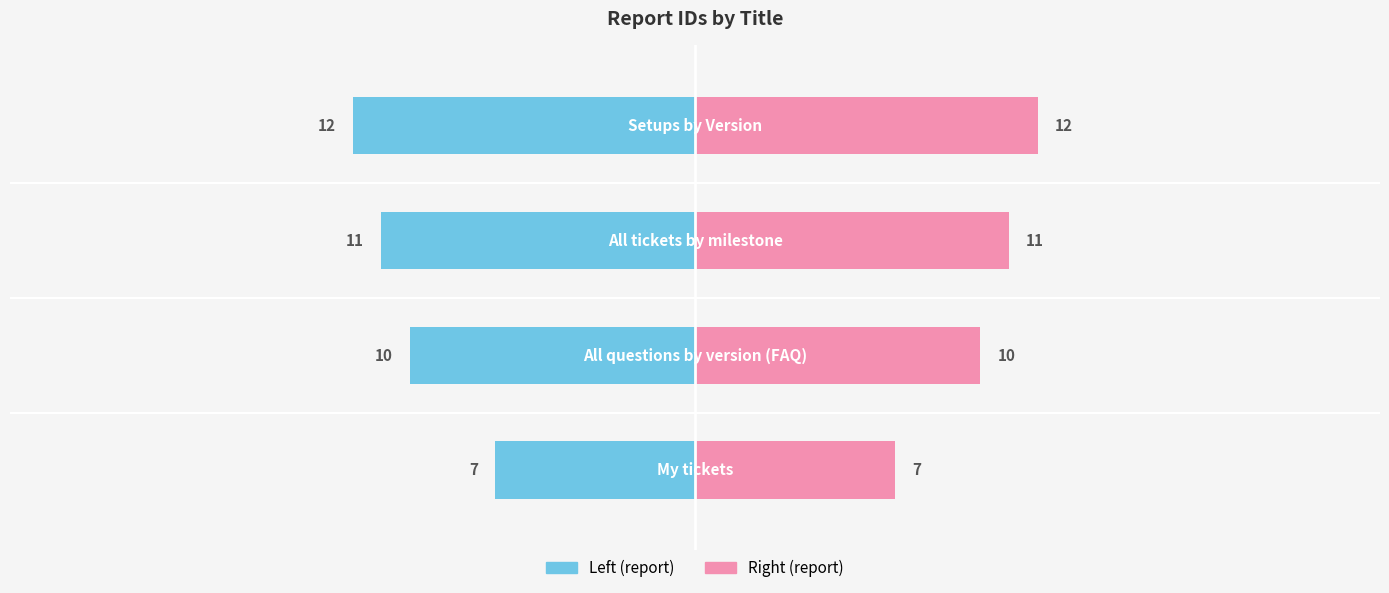

Rank the series by their maximum value, from lowest to highest.

report (left), report (right)